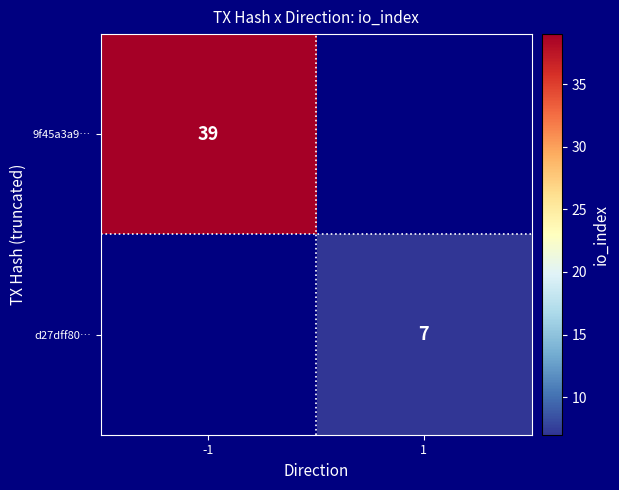

The value of 9f45a3a9… at -1 is 57. True or false?

False